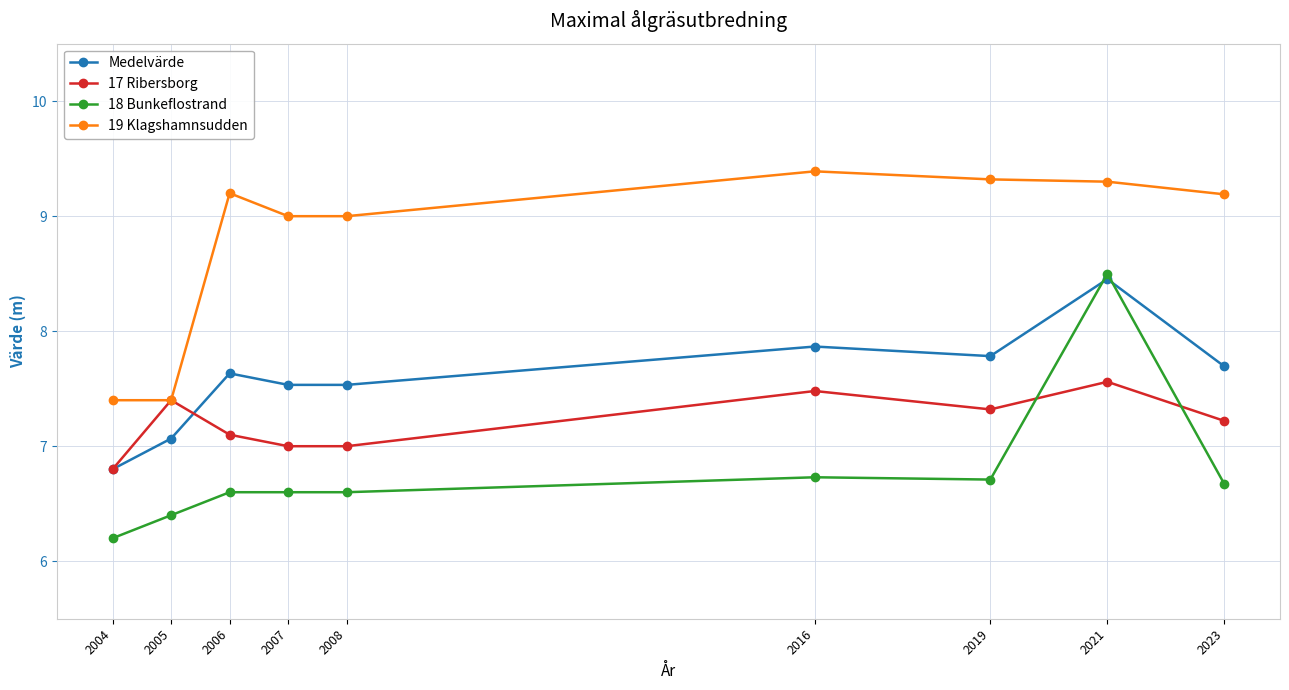

How many data points does each series have?

9